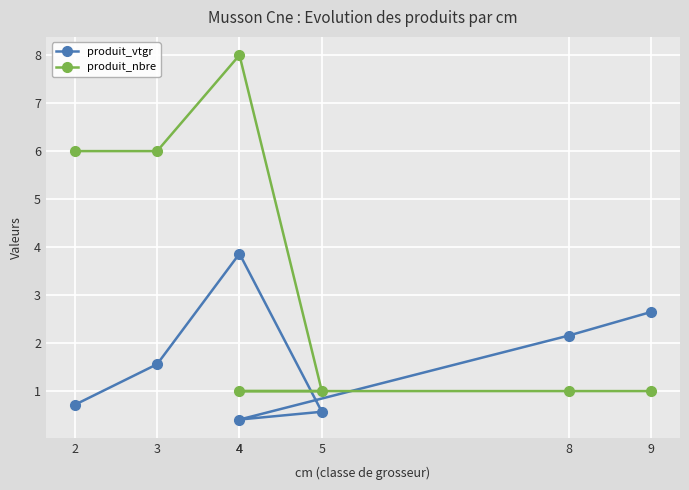

Reading right to left, extract all data points from this chart.

produit_vtgr: 9=2.6	8=2.2	4=0.4	5=0.6	4=3.9	3=1.6	2=0.7
produit_nbre: 9=1.0	8=1.0	4=1.0	5=1.0	4=8.0	3=6.0	2=6.0